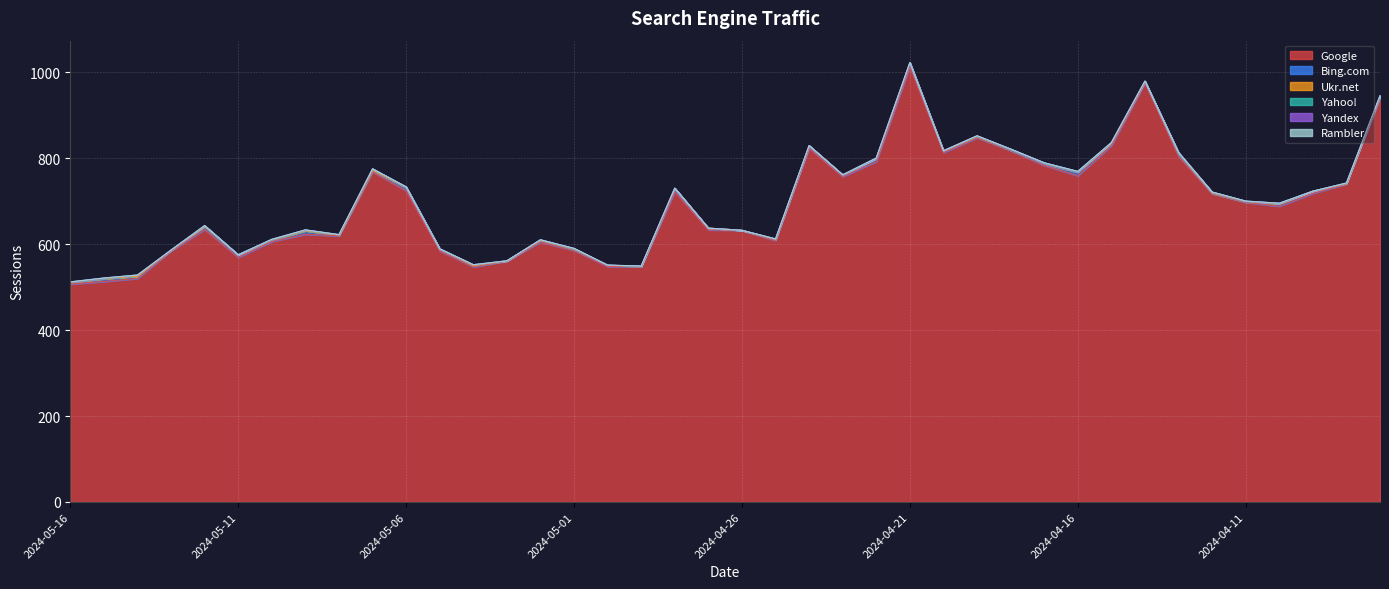

Which series has the largest total across all categories?

Google